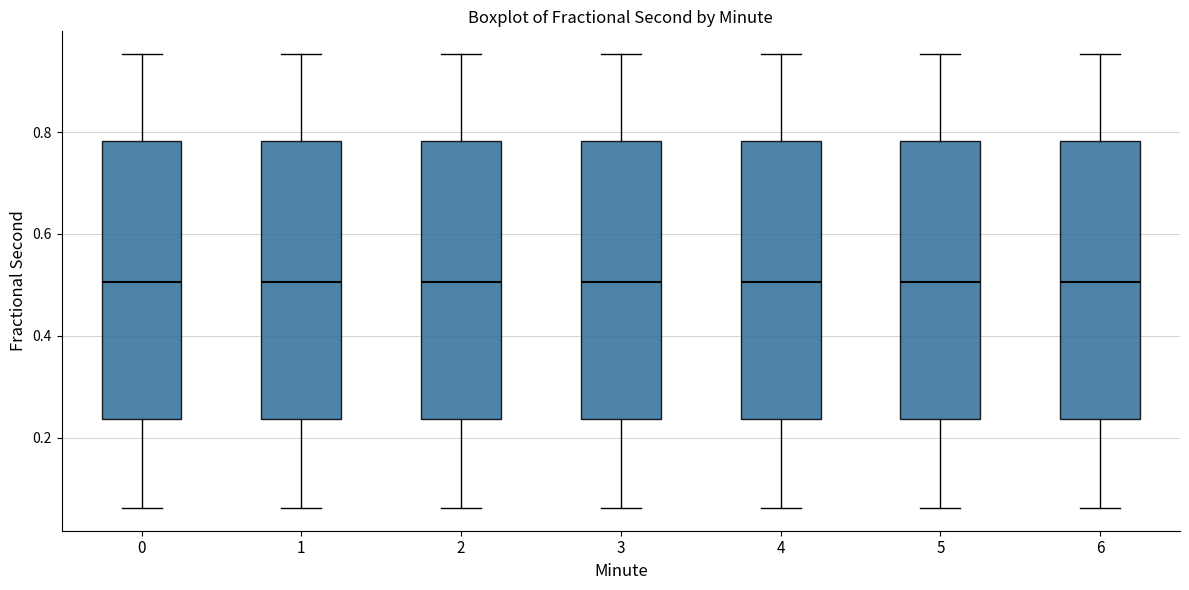

Where is the lower edge of the box at x = 6 on the y-axis? The values are not printed on the chart, so give them approximately, as read against the axis.

0.24